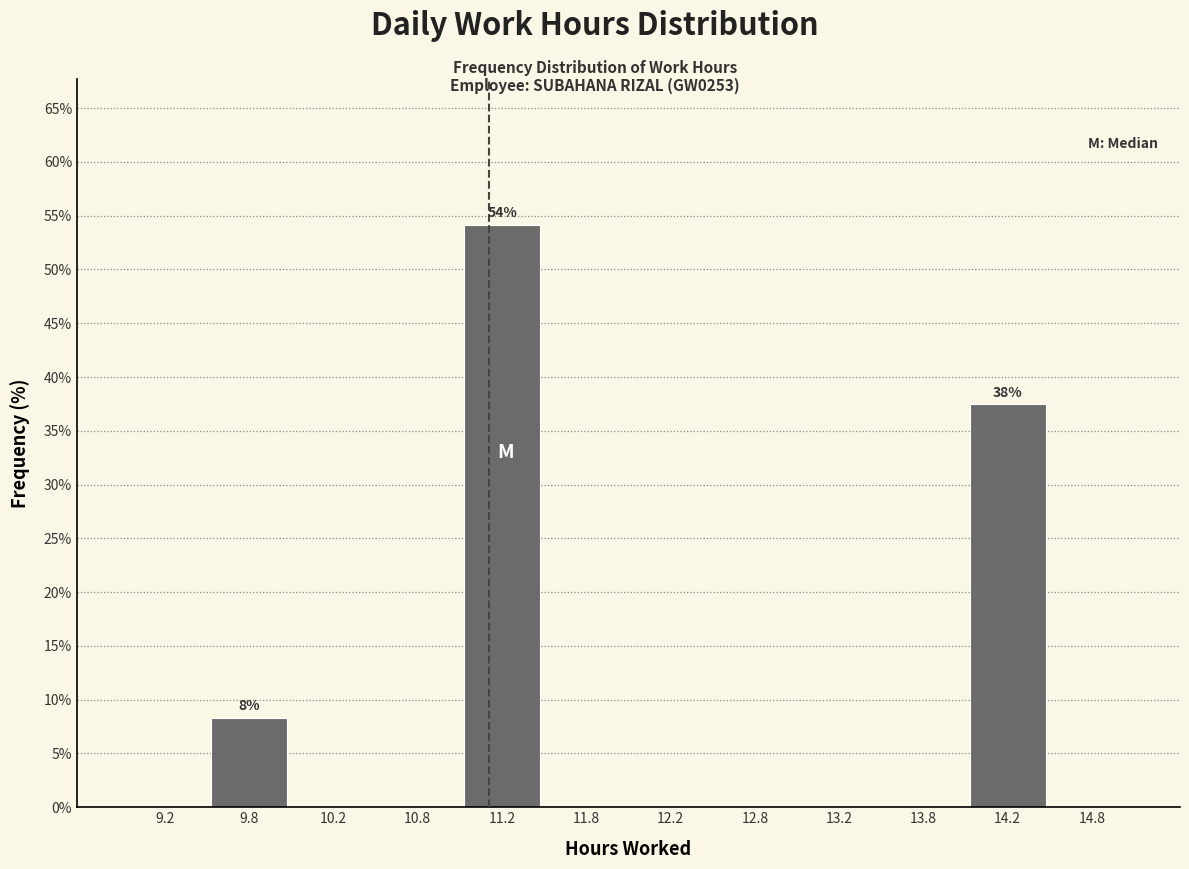

Over which range of the x-axis is the bar tallest?

11.0 to 11.5